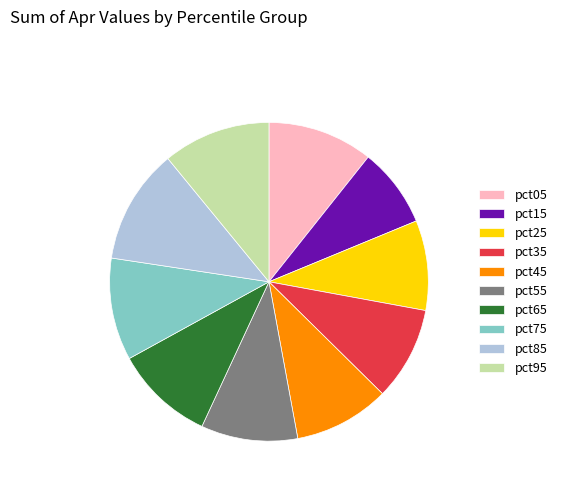

Count the number of slices in the pie.

10